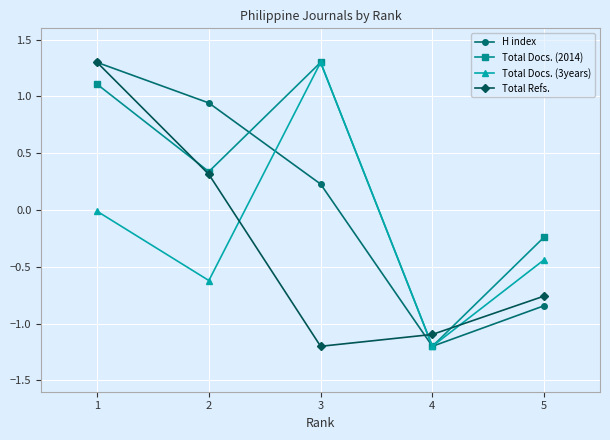

At which category does Total Docs. (2014) reach its first local peak?

3